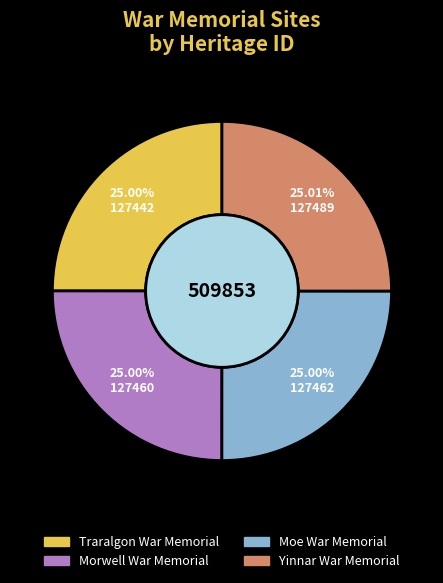

What is the ratio of the value at Yinnar War Memorial to the value at Traralgon War Memorial?

1.0